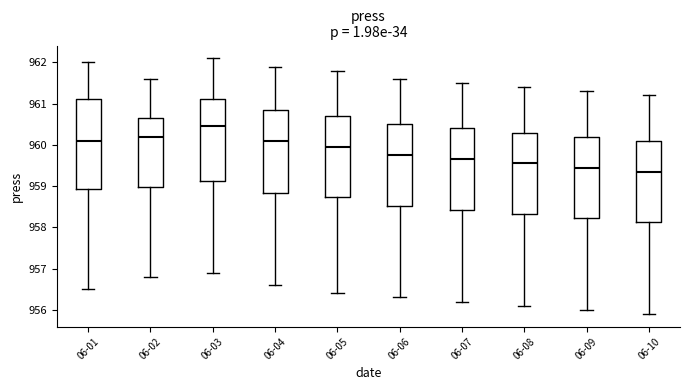

Where is the lower edge of the box for 06-09 on the y-axis? The values are not printed on the chart, so give them approximately, as read against the axis.

958.2